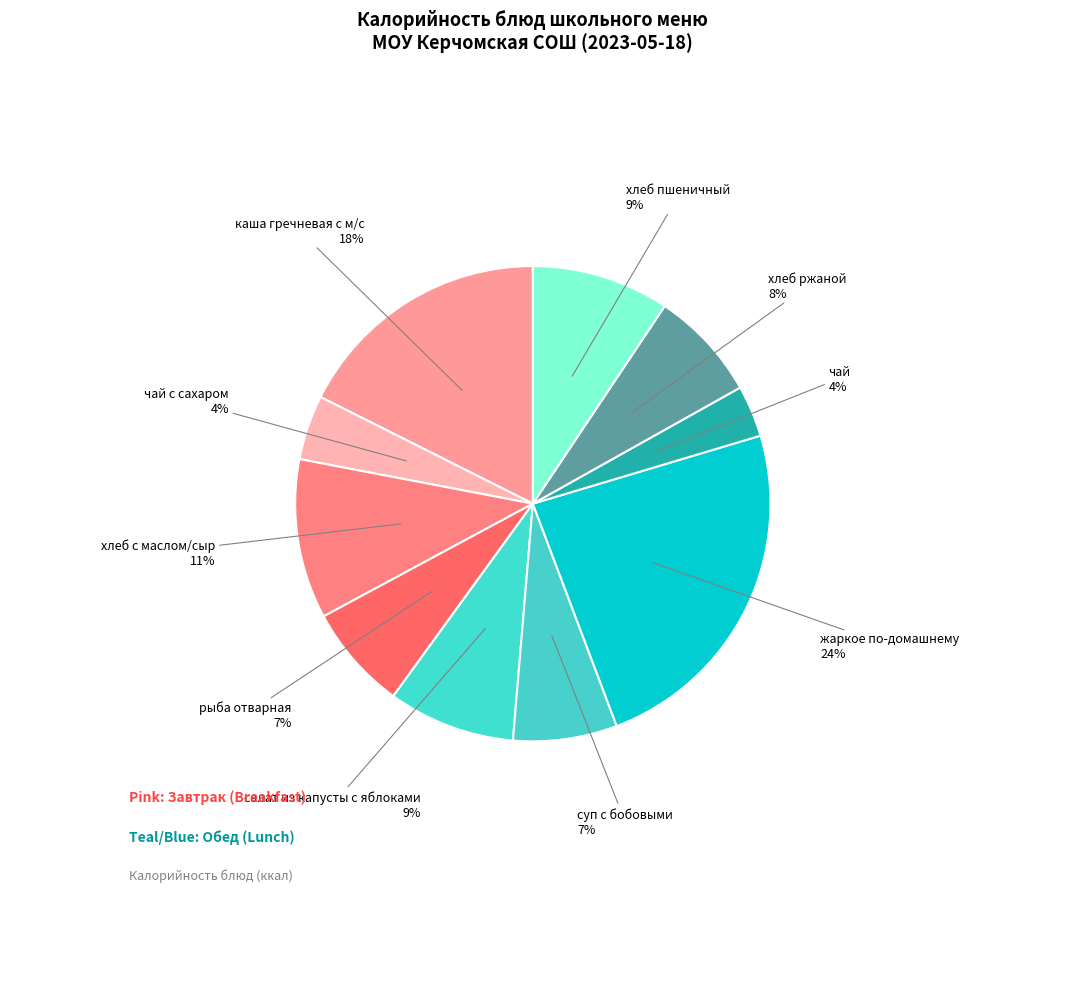

Count the number of slices in the pie.

10